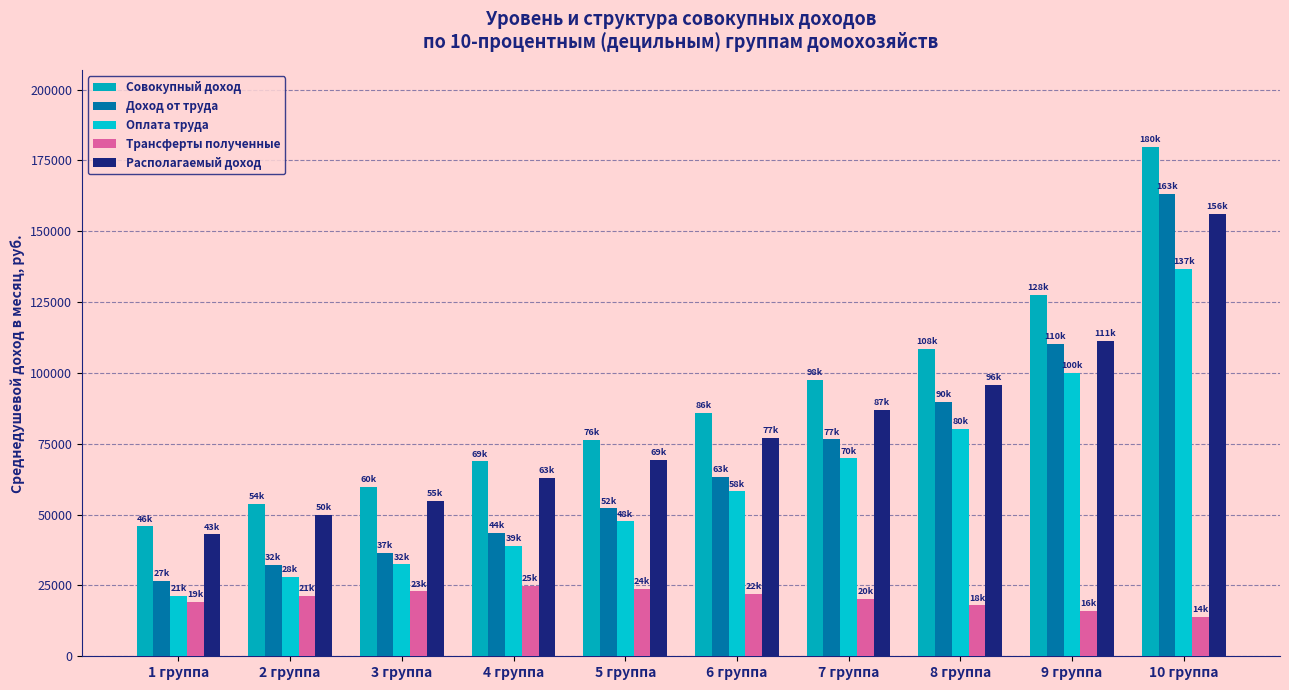

How many bars are there in total?

50